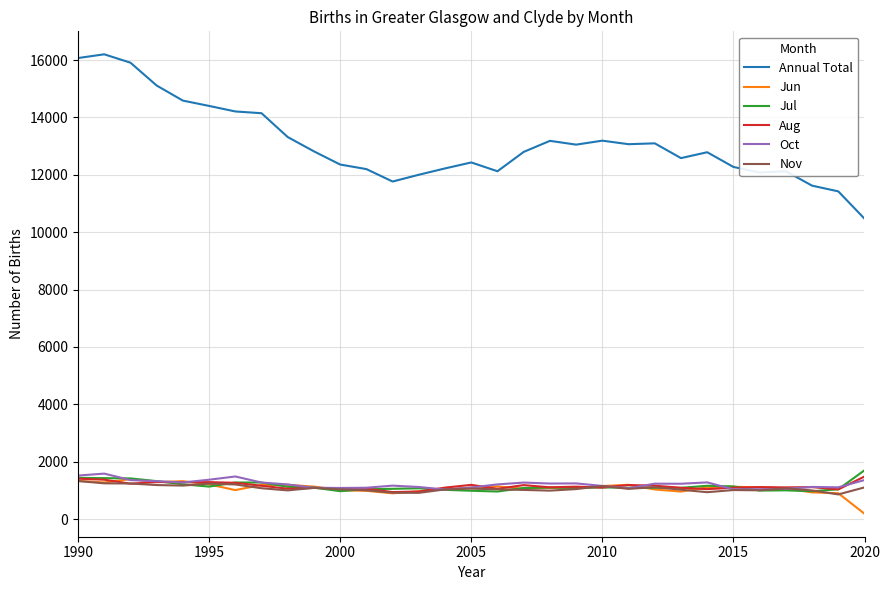

What is the lowest value of the Annual Total series?

10472